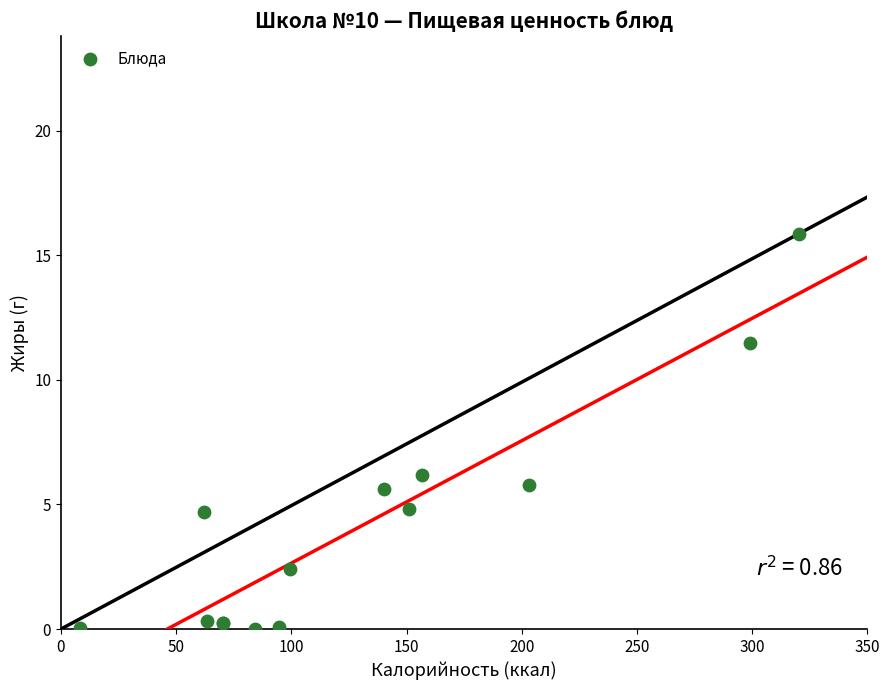

What Y value in the scatter plot is closest to 7?

6.2